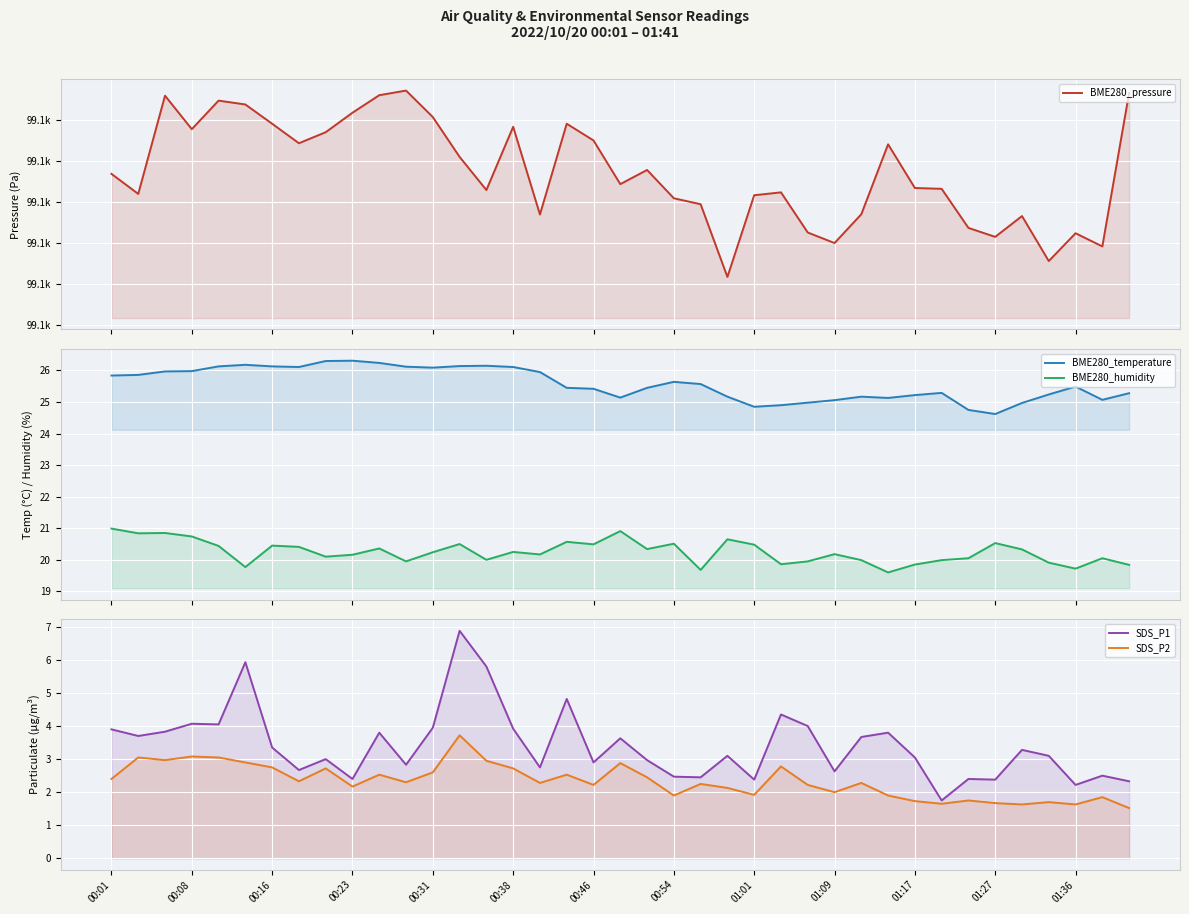

What position from the left is 00:23?

10